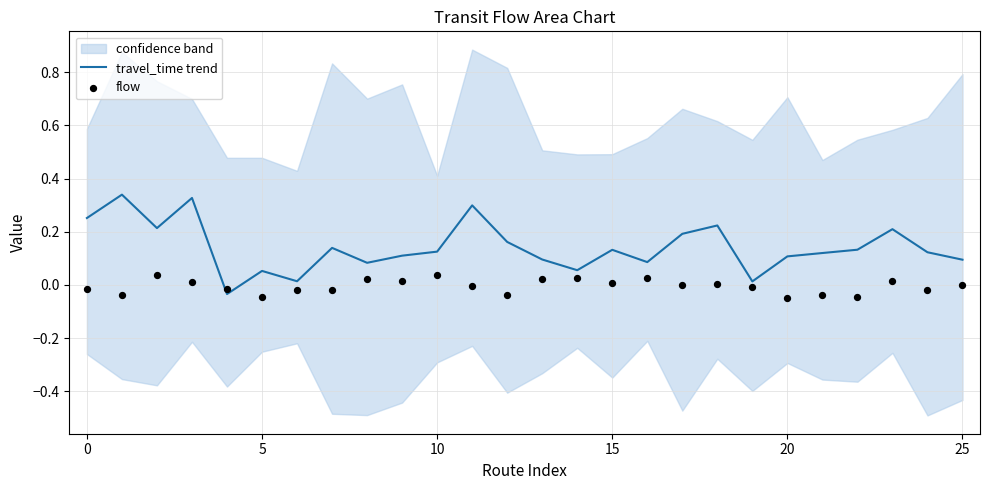

Which series has the widest spread of Y values?

travel_time trend